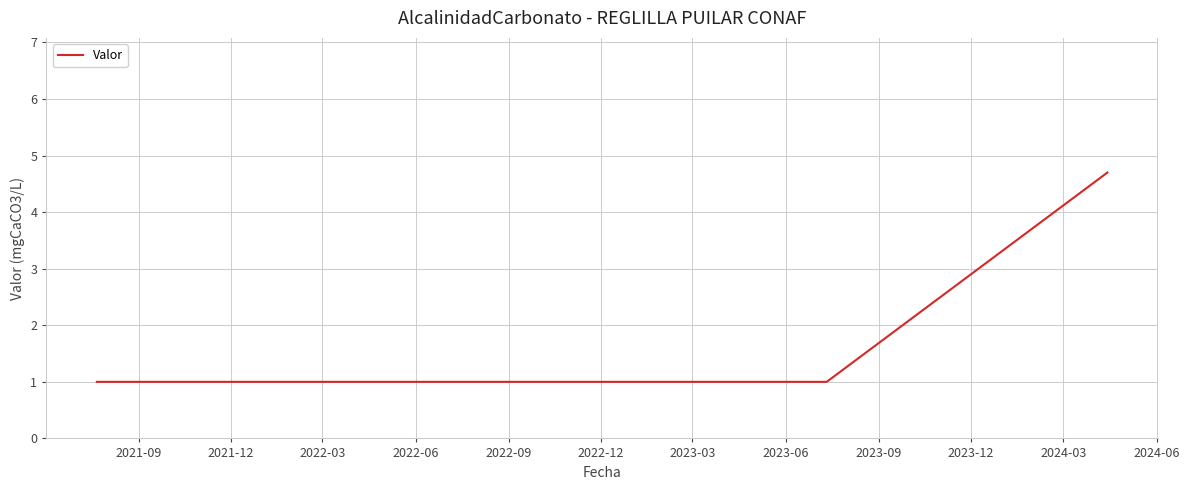

What is the minimum value shown in the chart?

1.0